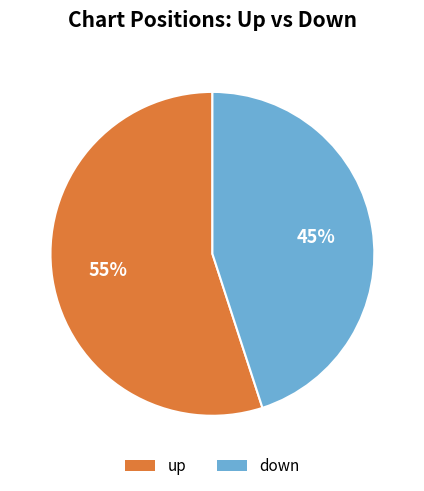

Which slice is the largest?

up